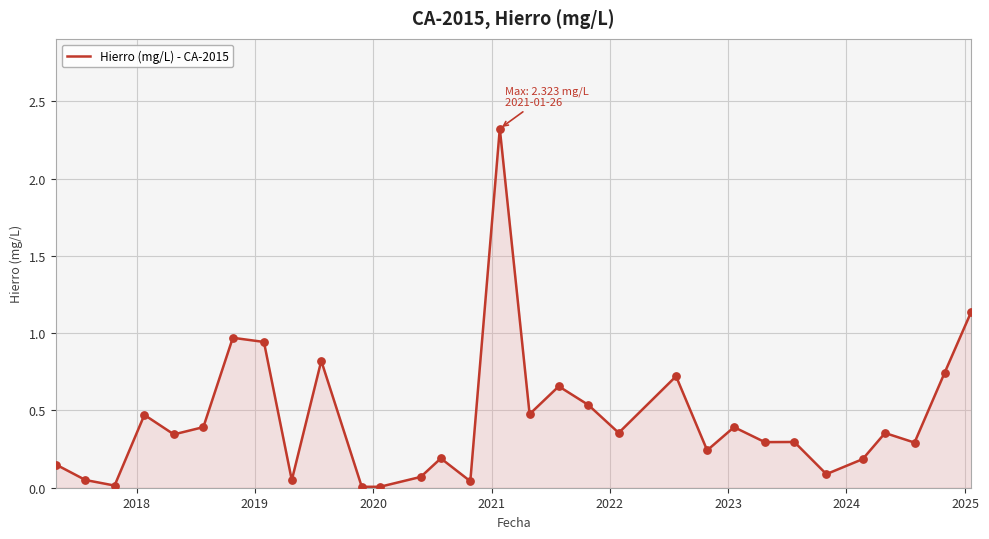

What is the maximum value shown in the chart?

2.3